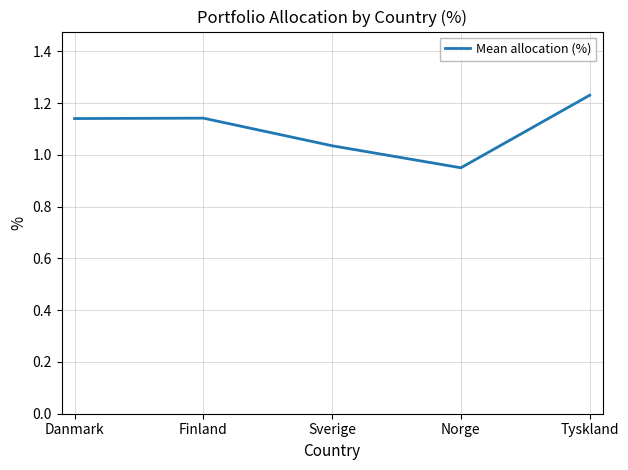

What is the sum of the values at Tyskland and Danmark?

2.4